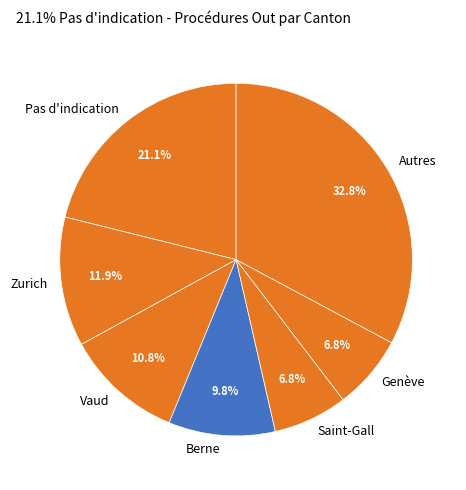

Is there any slice that represents more than half of the pie?

No